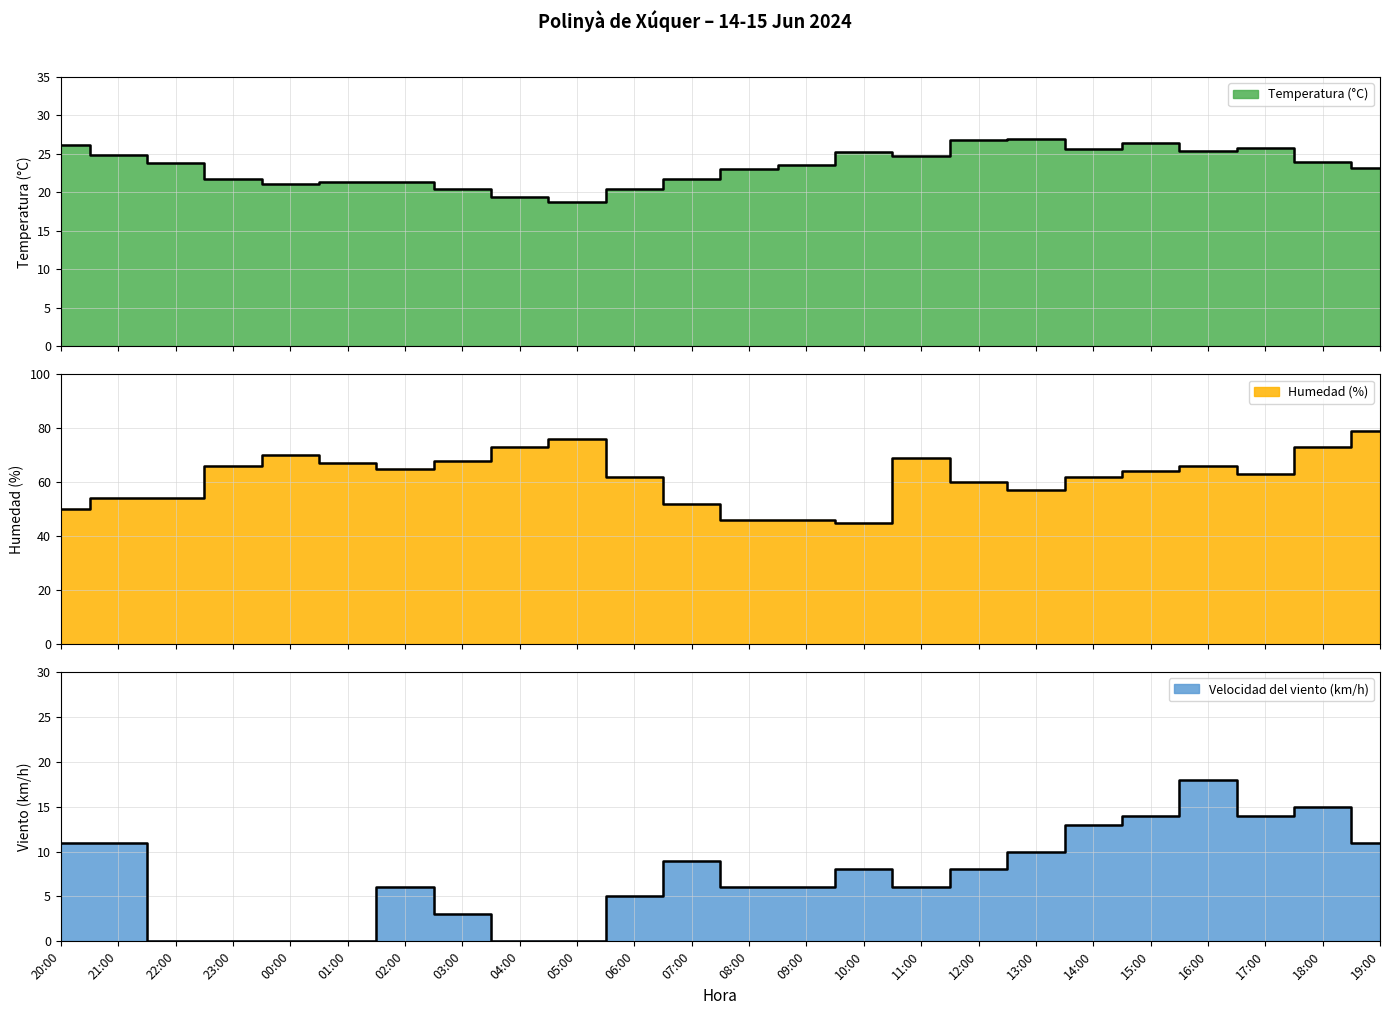

What is the total value across all series at 16:00?

109.4